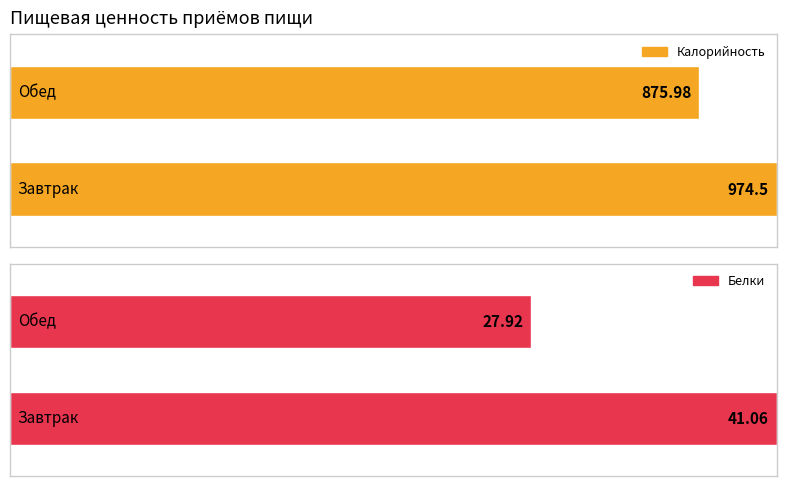

What is the average value of the Калорийность series?

925.2